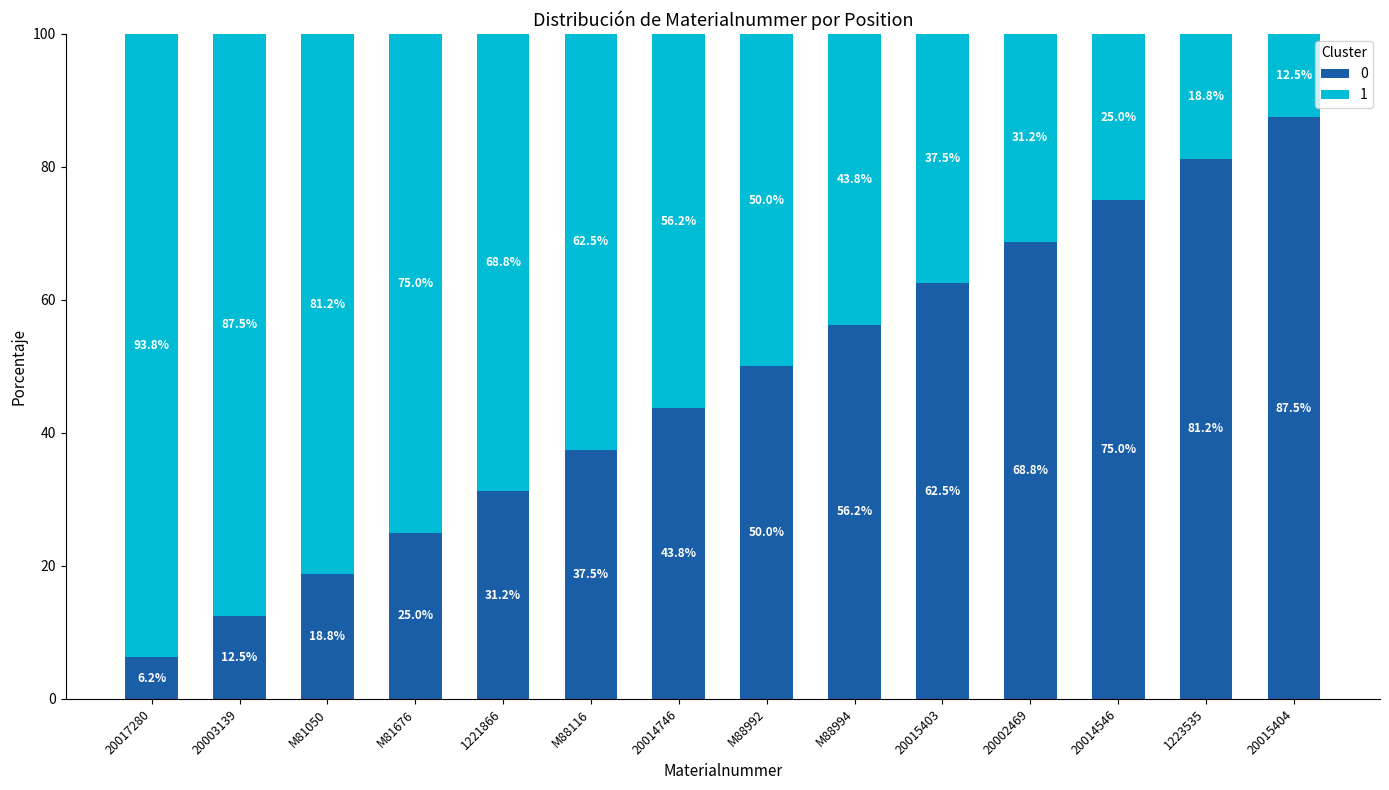

What is the total value across all series at 1223535?

100.0